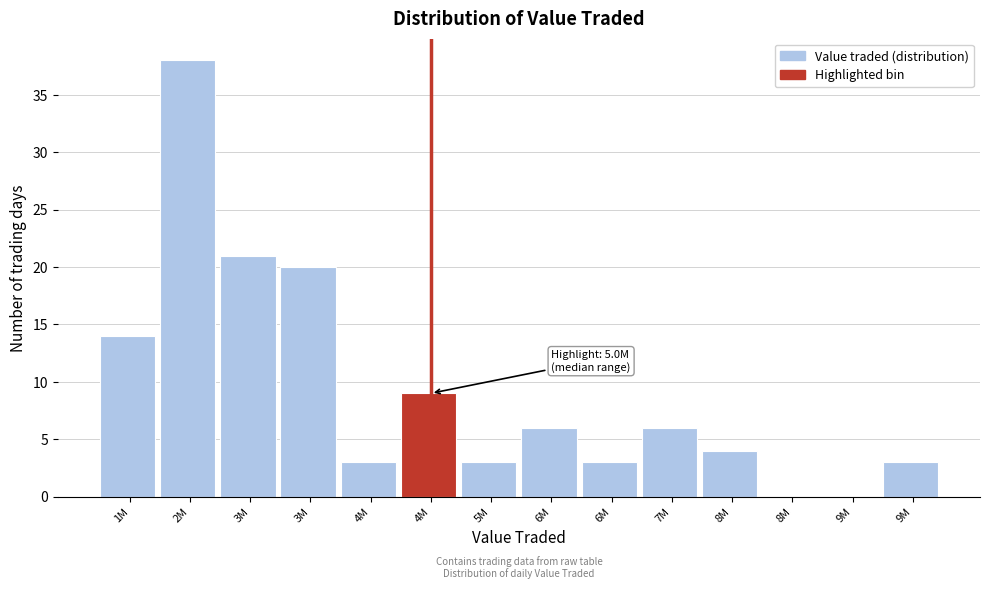

How many series are shown in this chart?

1